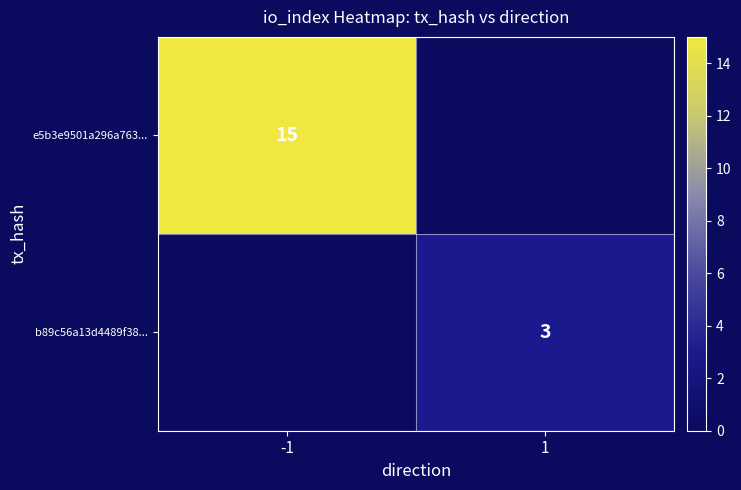

Is the value of b89c56a13d4489f38... at 1 greater than the value of e5b3e9501a296a763... at -1?

No